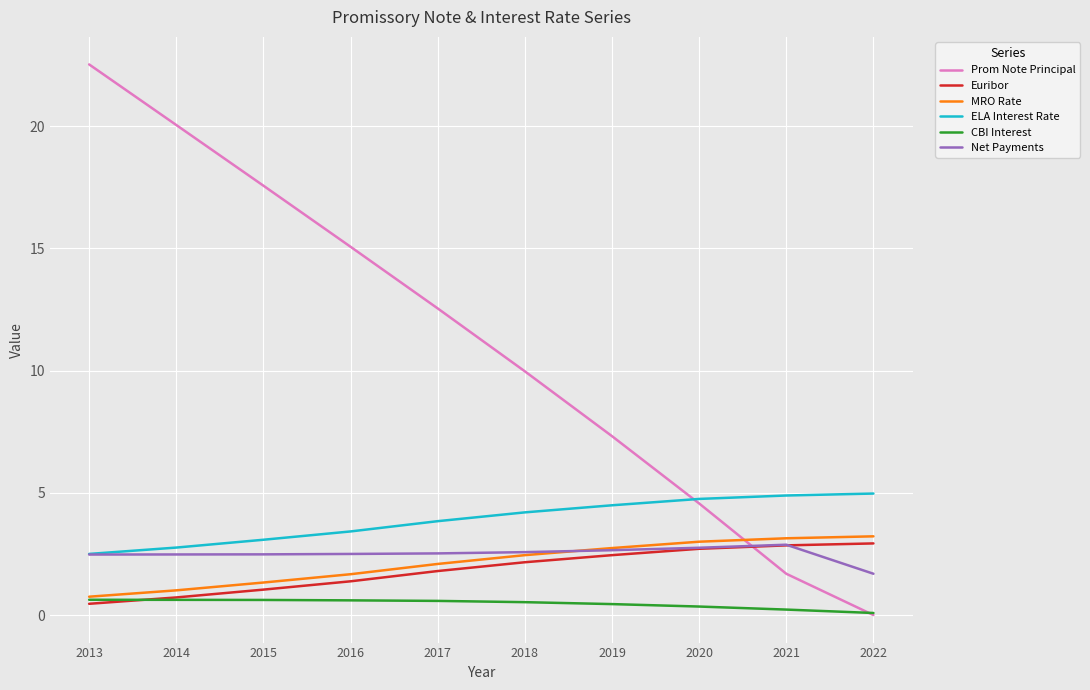

How many values in the Net Payments series are below 2?

1